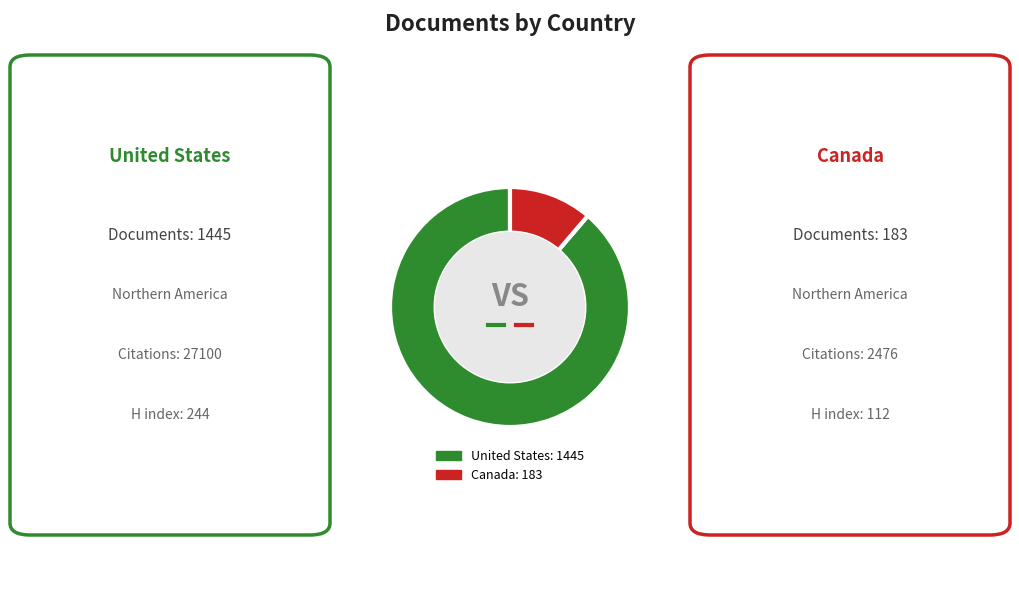

Do Canada and United States together represent more than half of the pie?

Yes